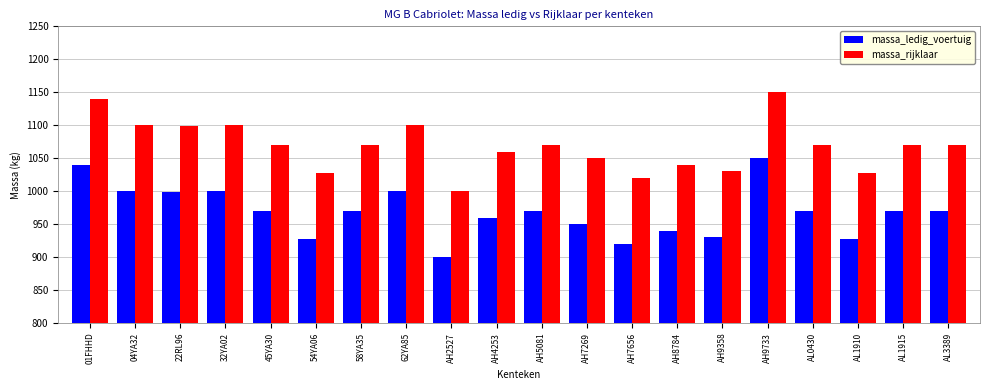

What are all the series names shown in the legend?

massa_ledig_voertuig, massa_rijklaar